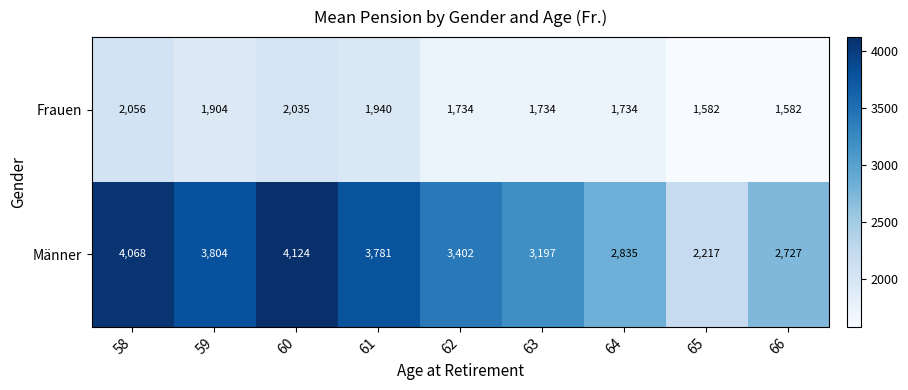

What is the difference between the maximum and second lowest values in the Männer series?

1397